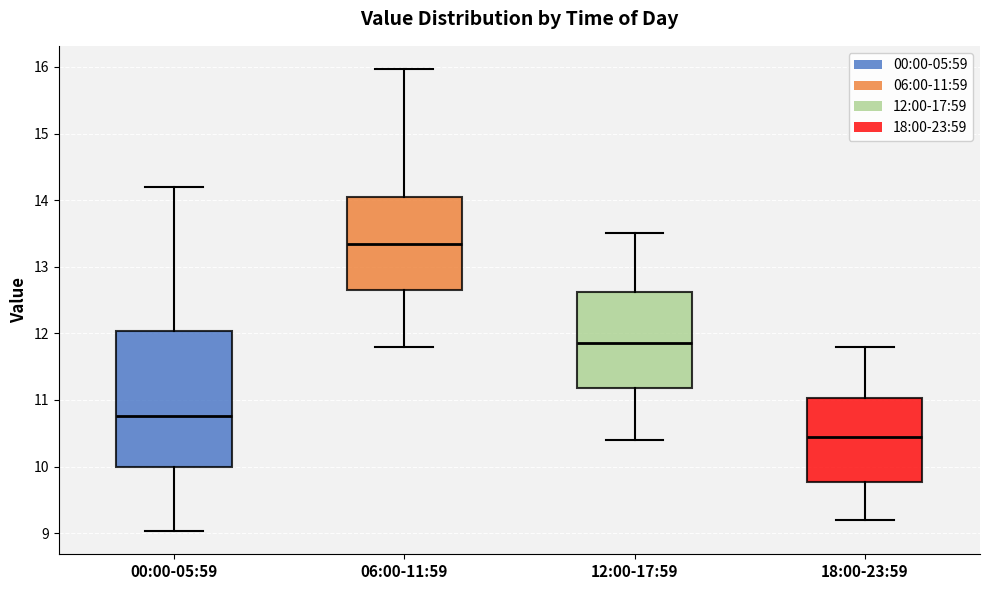

Which box's median line is the lowest?

18:00-23:59